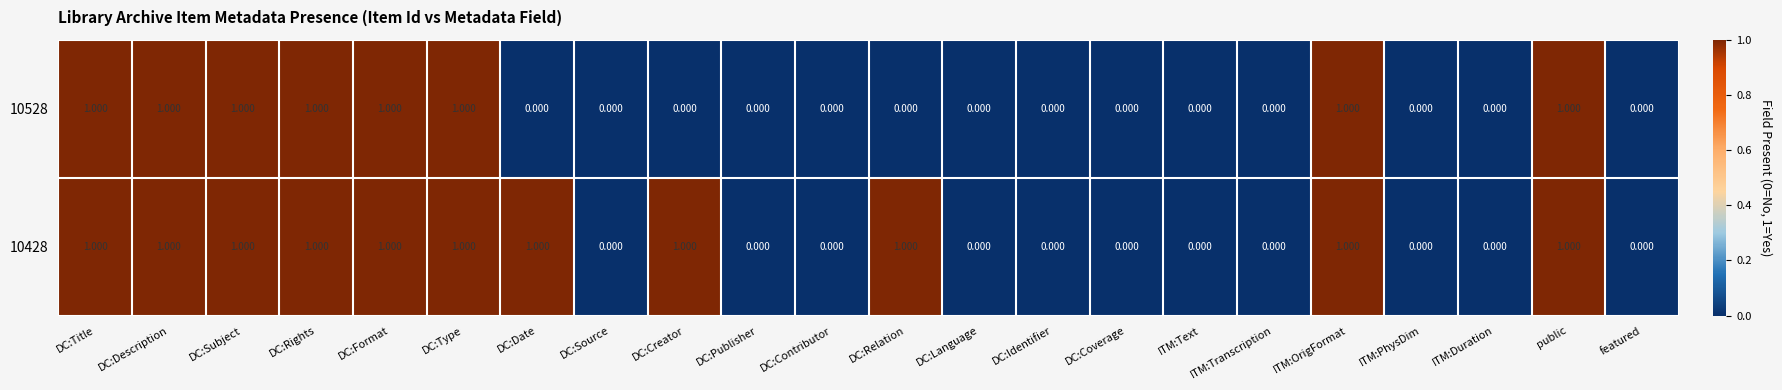

Is the value of 10528 at DC:Identifier greater than the value of 10428 at DC:Relation?

No